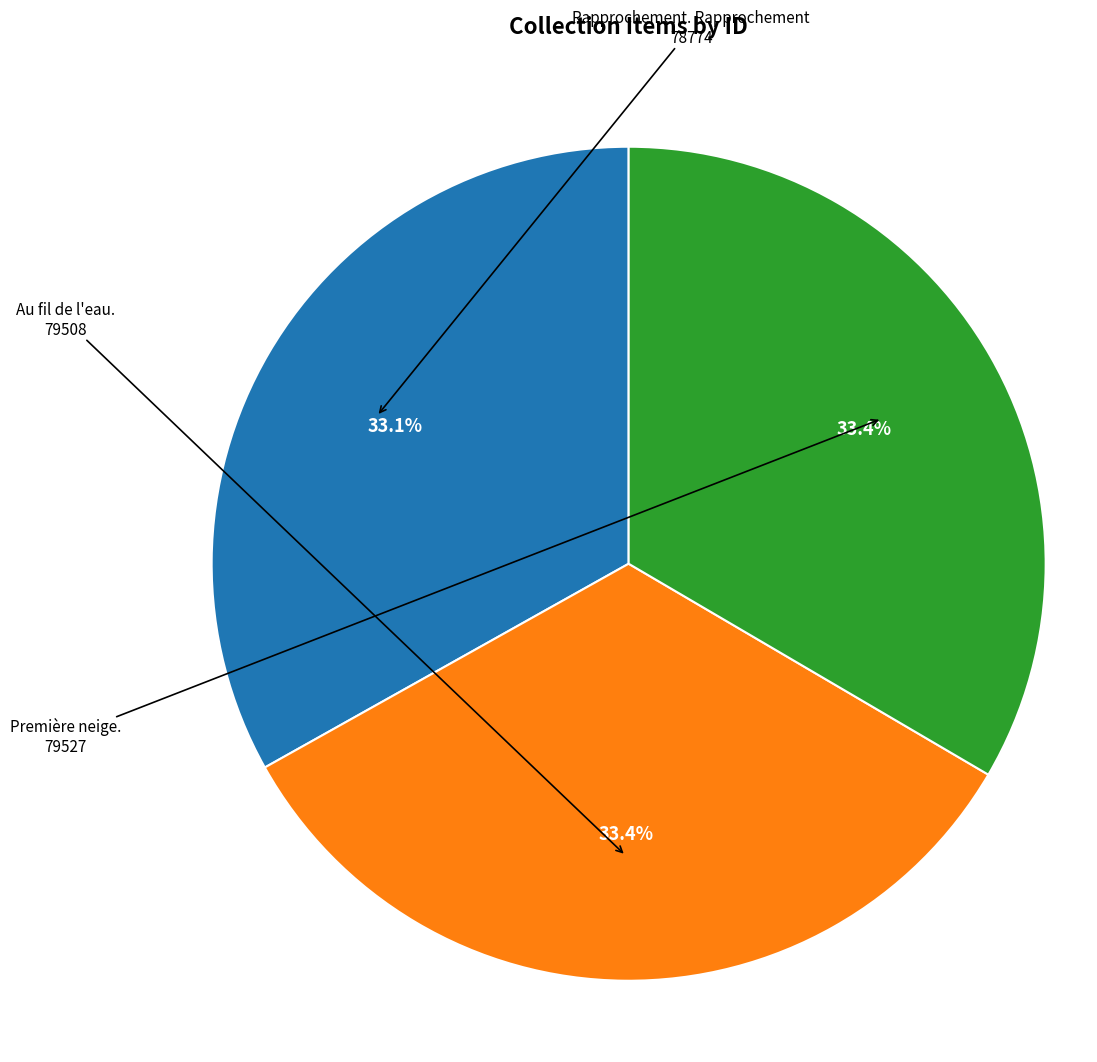

Is the sum of Rapprochement. Rapprochement and Première neige. greater than half?

Yes